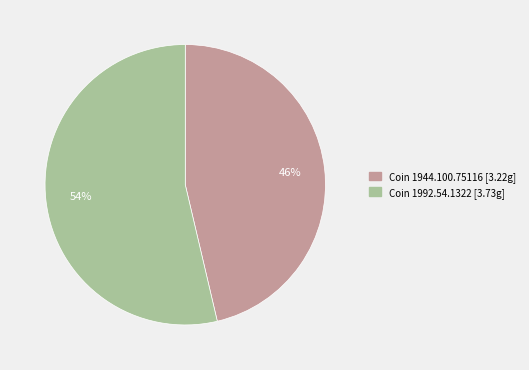

To the nearest percent, what is the average slice percentage?

50%